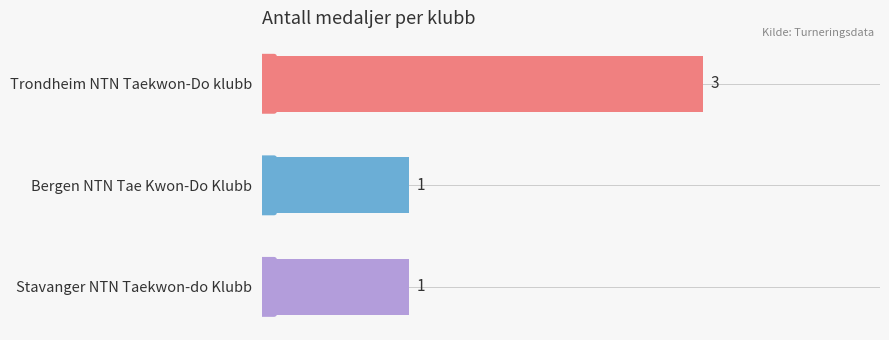

Reading bottom to top, extract all data points from this chart.

1	1	3